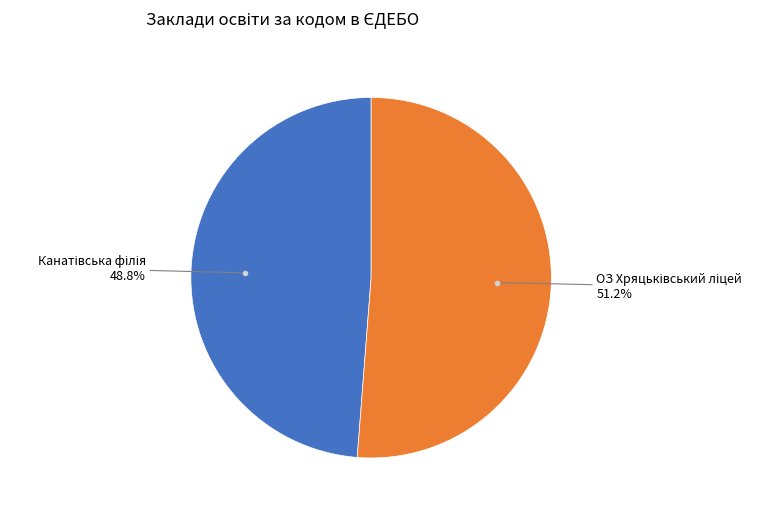

Is there any slice that represents more than half of the pie?

Yes